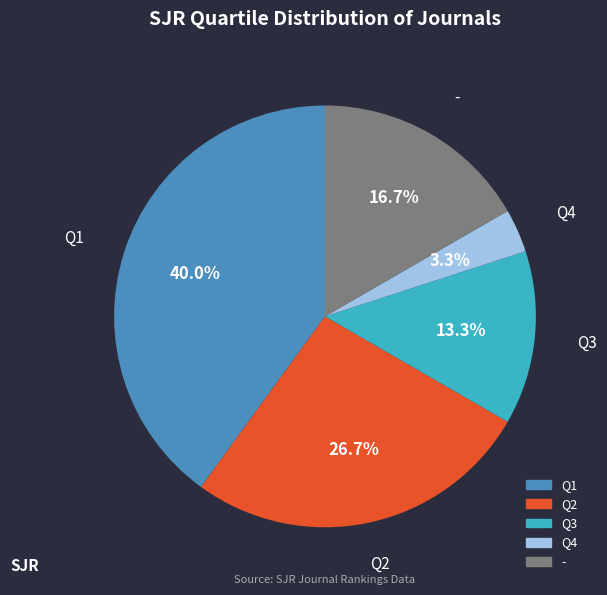

Count the number of slices in the pie.

5